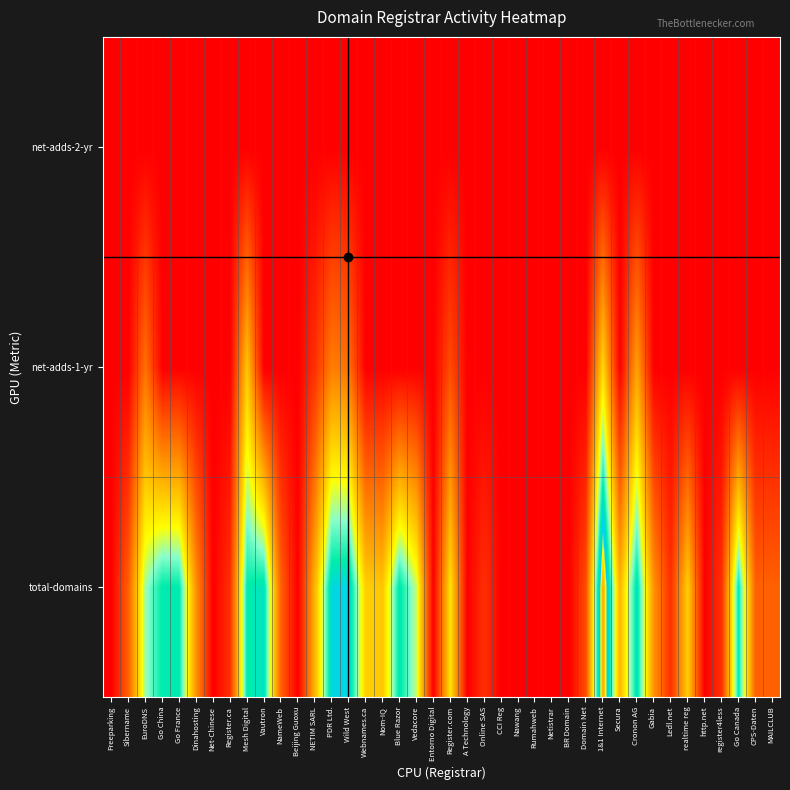

Reading right to left, extract all data points from this chart.

total-domains: MAILCLUB=1.4	CPS-Daten=1.4	Go Canada=4.8	register4less=0.7	http.net=0.0	realtime reg=2.9	Ledl.net=0.7	Gabia=2.1	Cronon AG=5.0	Secura=2.6	1&1 Internet=6.4	Domain Net=1.1	BR Domain=0.0	Netistrar=0.0	Rumahweb=0.0	Nawang=0.0	CCI Reg=0.0	Online SAS=0.7	A Technology=0.0	Register.com=3.2	Entorno Digital=0.0	Vedacore=3.9	Blue Razor=4.9	Nom-IQ=2.8	Webnames.ca=2.9	Wild West=5.3	PDR Ltd.=5.2	NETIM SARL=2.6	Beijing Guoxu=0.0	NameWeb=1.4	Vautron=5.0	Mesh Digital=4.8	Register.ca=0.7	Net-Chinese=0.0	Dinahosting=2.1	Go France=4.8	Go China=4.9	EuroDNS=4.0	Sibername=1.4	Freeparking=0.0
net-adds-1-yr: MAILCLUB=0.0	CPS-Daten=0.0	Go Canada=0.0	register4less=0.0	http.net=0.0	realtime reg=0.0	Ledl.net=0.0	Gabia=0.0	Cronon AG=2.3	Secura=0.0	1&1 Internet=3.1	Domain Net=0.0	BR Domain=0.0	Netistrar=0.0	Rumahweb=0.0	Nawang=0.0	CCI Reg=0.0	Online SAS=0.0	A Technology=0.0	Register.com=1.1	Entorno Digital=0.0	Vedacore=0.0	Blue Razor=0.0	Nom-IQ=0.0	Webnames.ca=0.0	Wild West=1.6	PDR Ltd.=1.8	NETIM SARL=0.7	Beijing Guoxu=0.0	NameWeb=0.0	Vautron=0.0	Mesh Digital=2.8	Register.ca=0.0	Net-Chinese=0.0	Dinahosting=0.0	Go France=0.0	Go China=0.0	EuroDNS=1.6	Sibername=0.0	Freeparking=0.0
net-adds-2-yr: MAILCLUB=0.0	CPS-Daten=0.0	Go Canada=0.0	register4less=0.0	http.net=0.0	realtime reg=0.0	Ledl.net=0.0	Gabia=0.0	Cronon AG=0.0	Secura=0.0	1&1 Internet=0.0	Domain Net=0.0	BR Domain=0.0	Netistrar=0.0	Rumahweb=0.0	Nawang=0.0	CCI Reg=0.0	Online SAS=0.0	A Technology=0.0	Register.com=0.0	Entorno Digital=0.0	Vedacore=0.0	Blue Razor=0.0	Nom-IQ=0.0	Webnames.ca=0.0	Wild West=0.0	PDR Ltd.=0.0	NETIM SARL=0.0	Beijing Guoxu=0.0	NameWeb=0.0	Vautron=0.0	Mesh Digital=0.0	Register.ca=0.0	Net-Chinese=0.0	Dinahosting=0.0	Go France=0.0	Go China=0.0	EuroDNS=0.0	Sibername=0.0	Freeparking=0.0